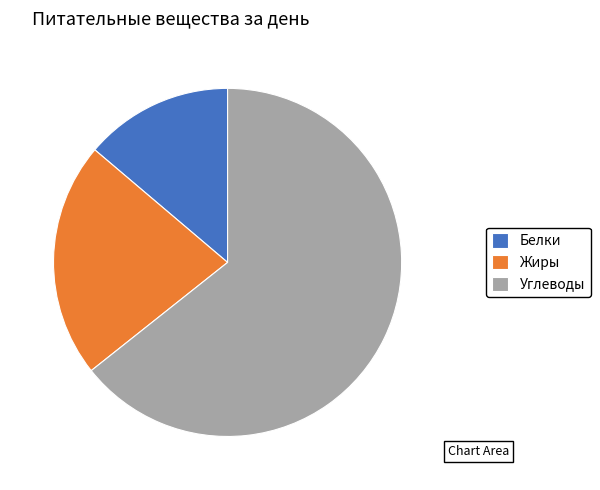

What is the majority slice?

Углеводы